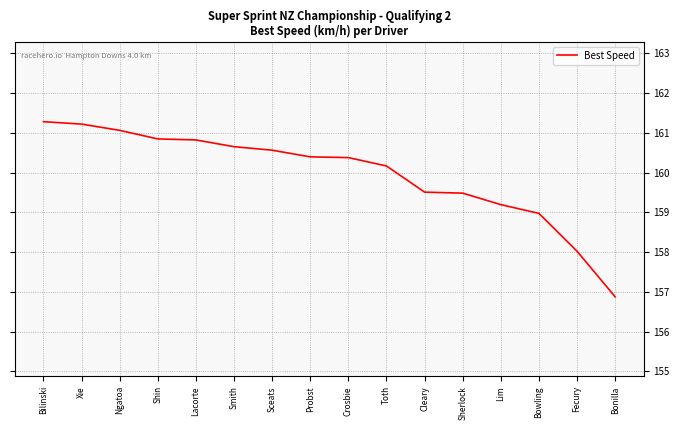

How many values are below 160?

6